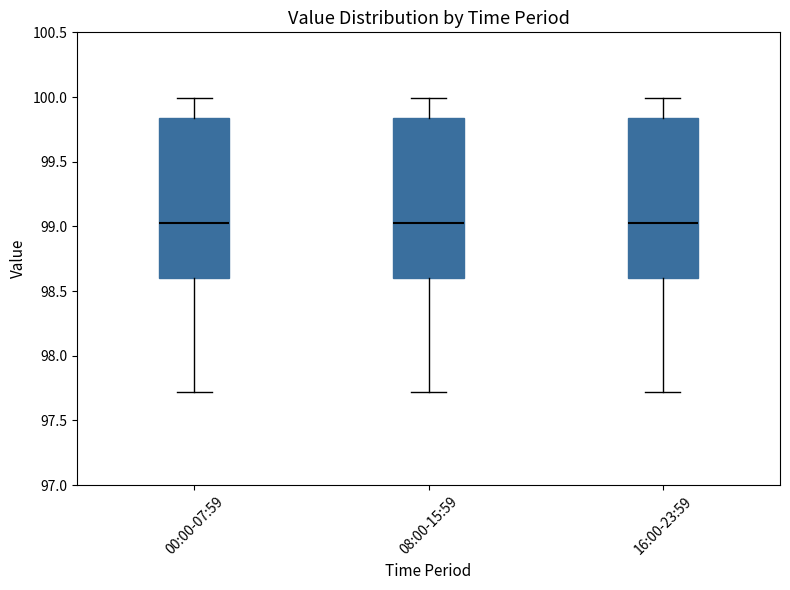

Reading left to right, read every box against the y-axis: the position of its median line, the range the box covers, and the ends of its whiskers. The values are not printed on the chart, so give them approximately, as read against the axis.

00:00-07:59: median 99.05, box 98.60 to 99.85, whiskers 97.70 to 100.00
08:00-15:59: median 99.05, box 98.60 to 99.85, whiskers 97.70 to 100.00
16:00-23:59: median 99.05, box 98.60 to 99.85, whiskers 97.70 to 100.00